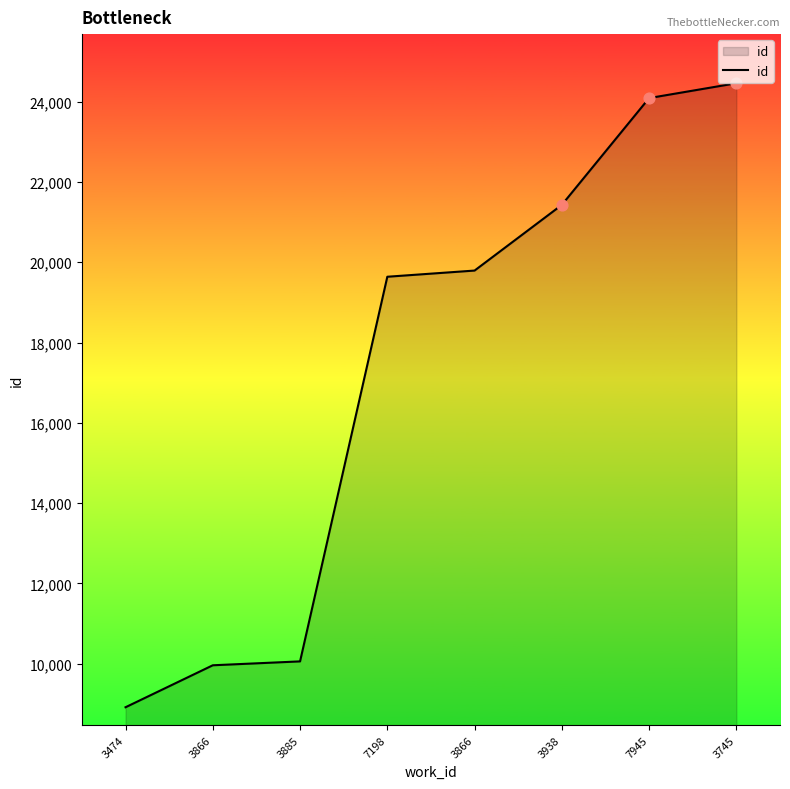

What is the change in value from 3866 to 3938?

+1636